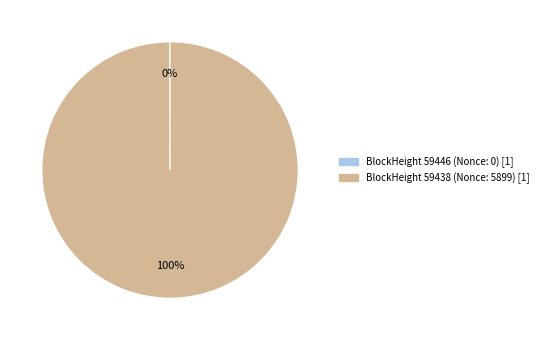

Does any single category account for the majority?

Yes